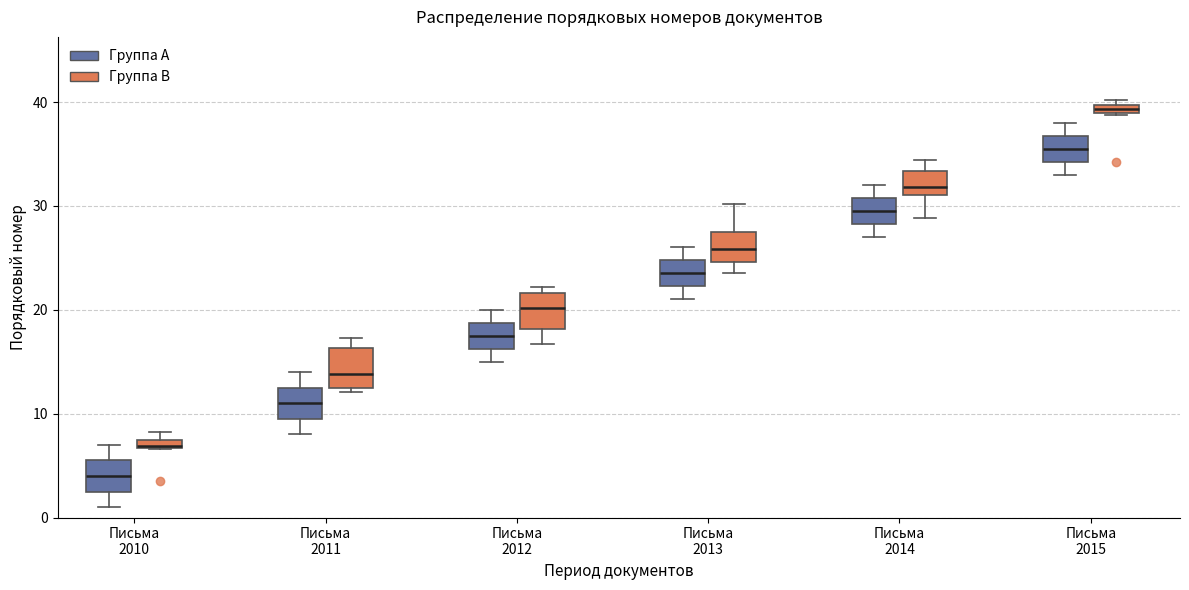

Which box's median line is the highest?

Письма 2015 (Группа B)